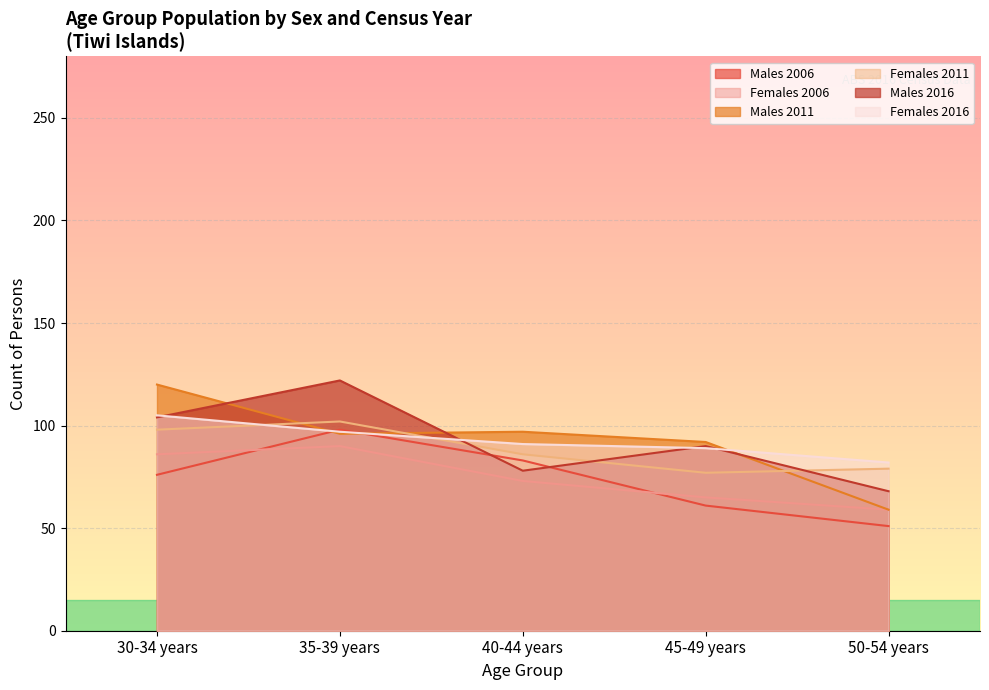

What is the label of the 2nd point from the right?

45-49 years